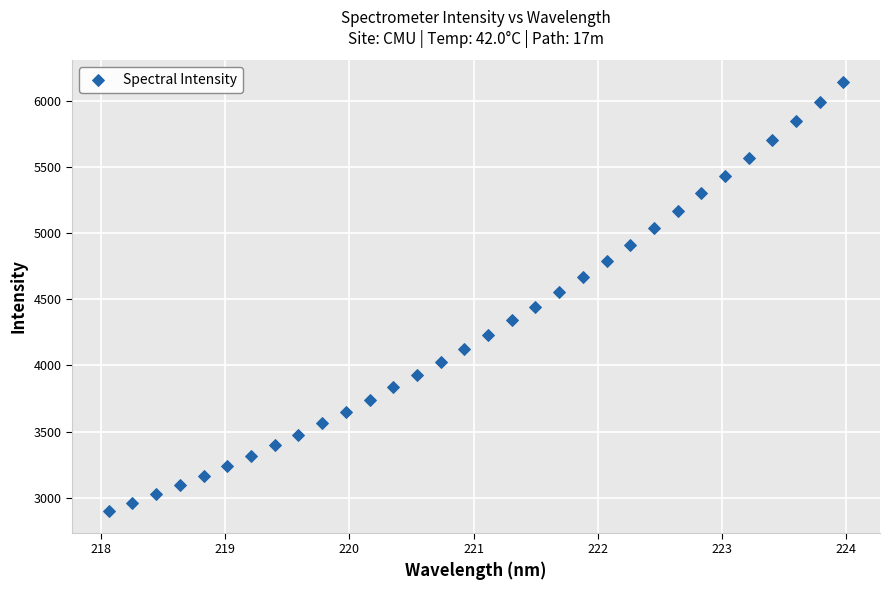

What is the range of Y values (max minus min)?

3242.0